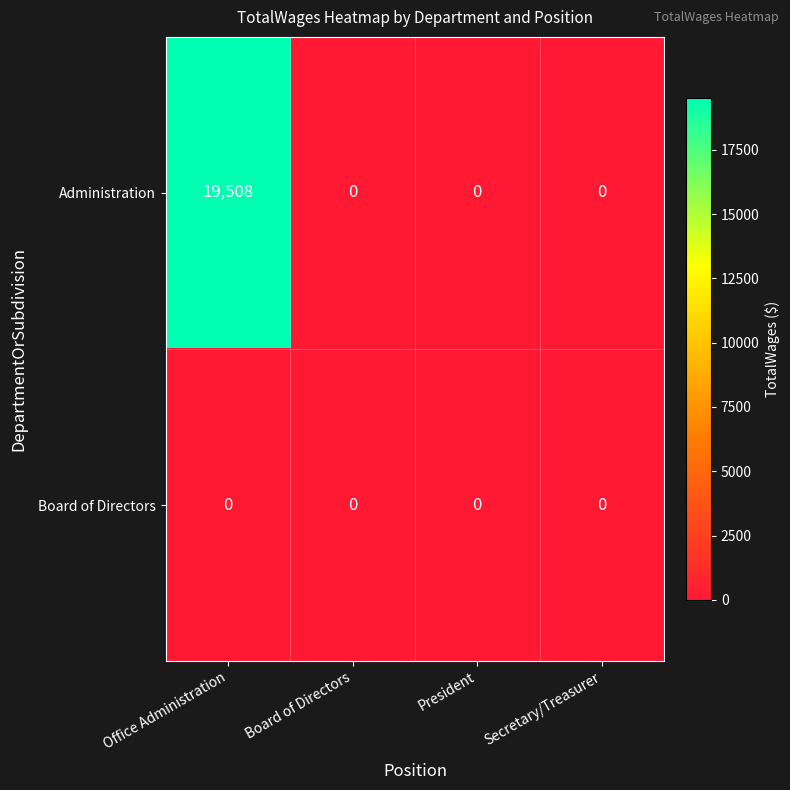

List the series in order of their peak value, lowest first.

Board of Directors, Administration